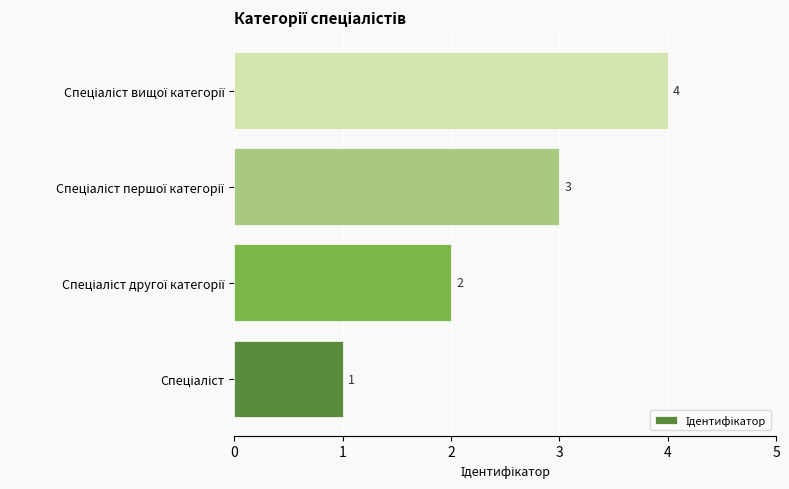

How many distinct data groups are displayed?

1